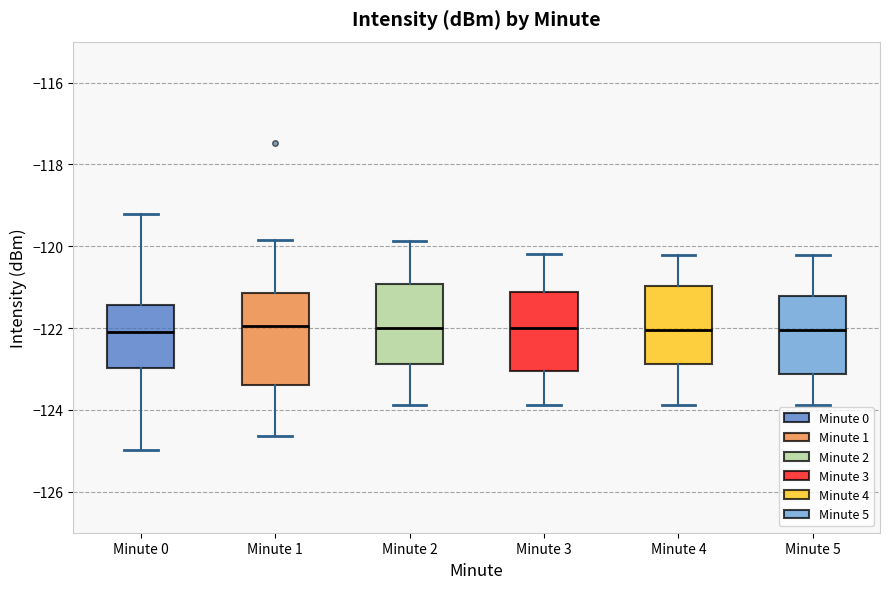

Reading left to right, transcribe this box plot: for each box, give where its median line is, the range the box spans, and where its two whiskers end, as read against the y-axis. The values are not printed on the chart, so give them approximately, as read against the axis.

Minute 0: median -122.0, box -123.0 to -121.4, whiskers -125.0 to -119.2
Minute 1: median -122.0, box -123.4 to -121.2, whiskers -124.6 to -119.8
Minute 2: median -122.0, box -122.8 to -121.0, whiskers -123.8 to -119.8
Minute 3: median -122.0, box -123.0 to -121.2, whiskers -123.8 to -120.2
Minute 4: median -122.0, box -122.8 to -121.0, whiskers -123.8 to -120.2
Minute 5: median -122.0, box -123.2 to -121.2, whiskers -123.8 to -120.2